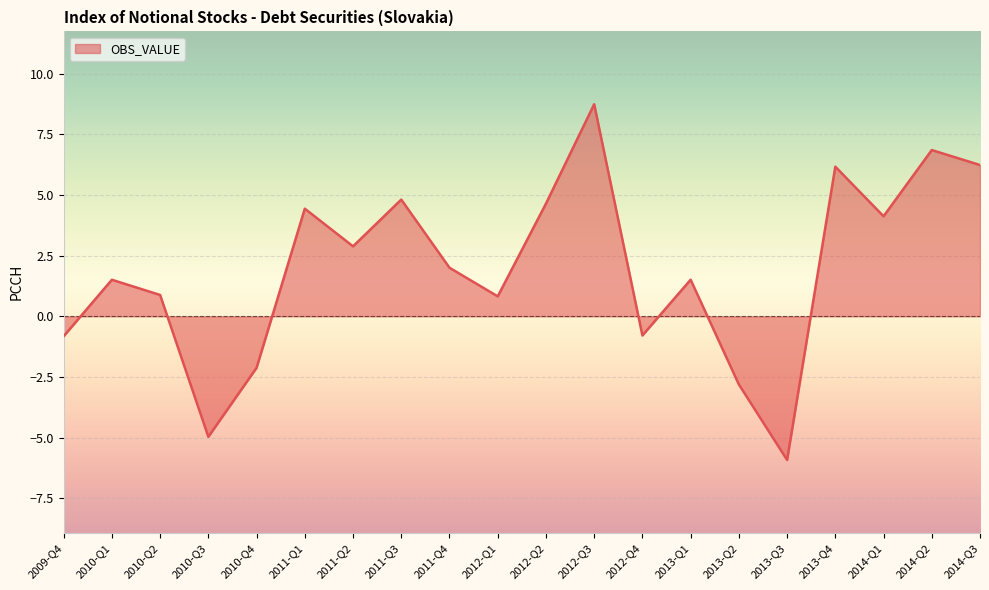

How many lines are shown in the chart?

1